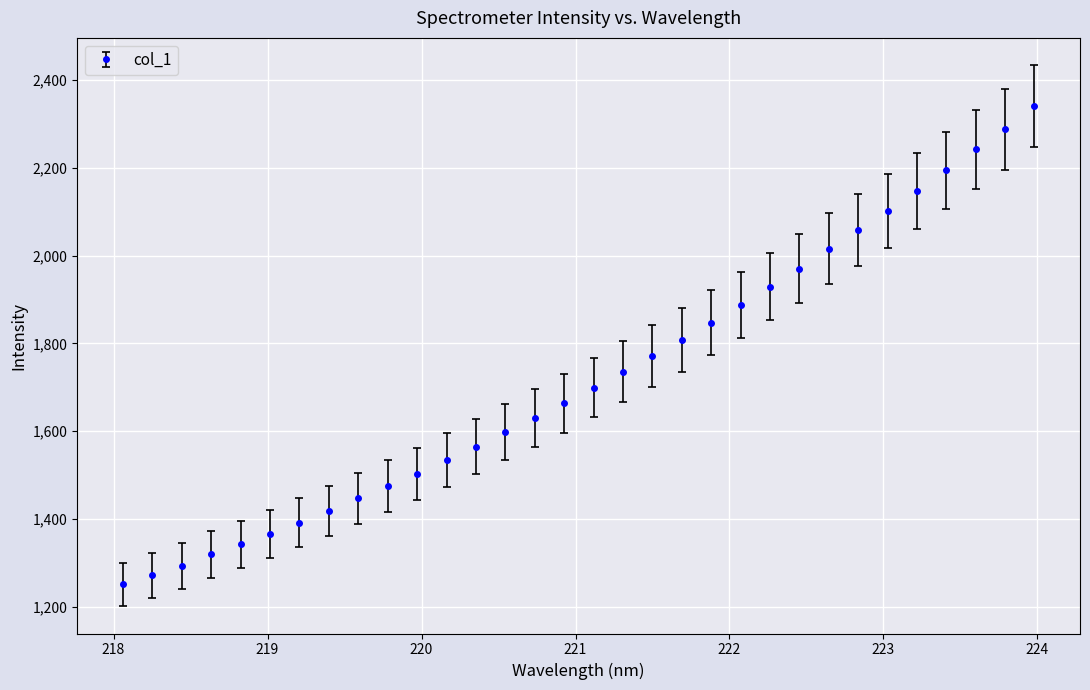

How many data points are less than 1699?

16